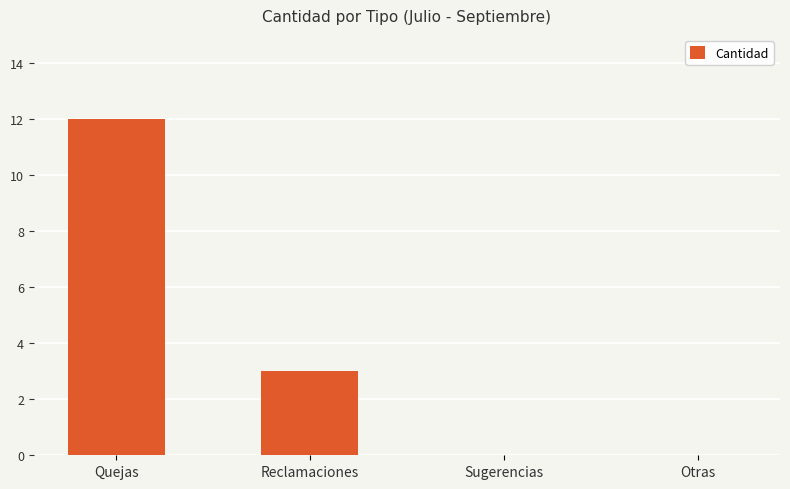

How many values are between 0 and 12?

4